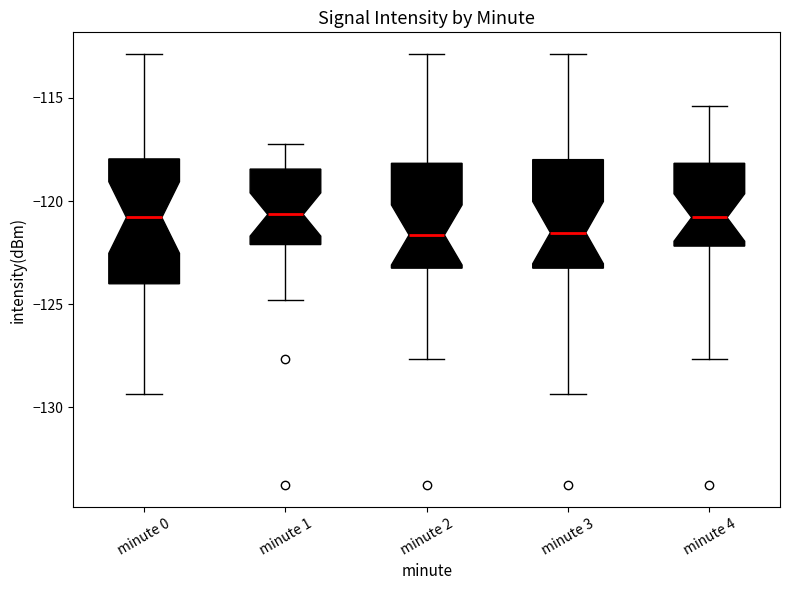

Reading left to right, read every box against the y-axis: the position of its median line, the range the box covers, and the ends of its whiskers. The values are not printed on the chart, so give them approximately, as read against the axis.

minute 0: median -121.0, box -124.0 to -118.0, whiskers -129.5 to -113.0
minute 1: median -120.5, box -122.0 to -118.5, whiskers -125.0 to -117.0
minute 2: median -121.5, box -123.5 to -118.0, whiskers -127.5 to -113.0
minute 3: median -121.5, box -123.5 to -118.0, whiskers -129.5 to -113.0
minute 4: median -121.0, box -122.0 to -118.0, whiskers -127.5 to -115.5